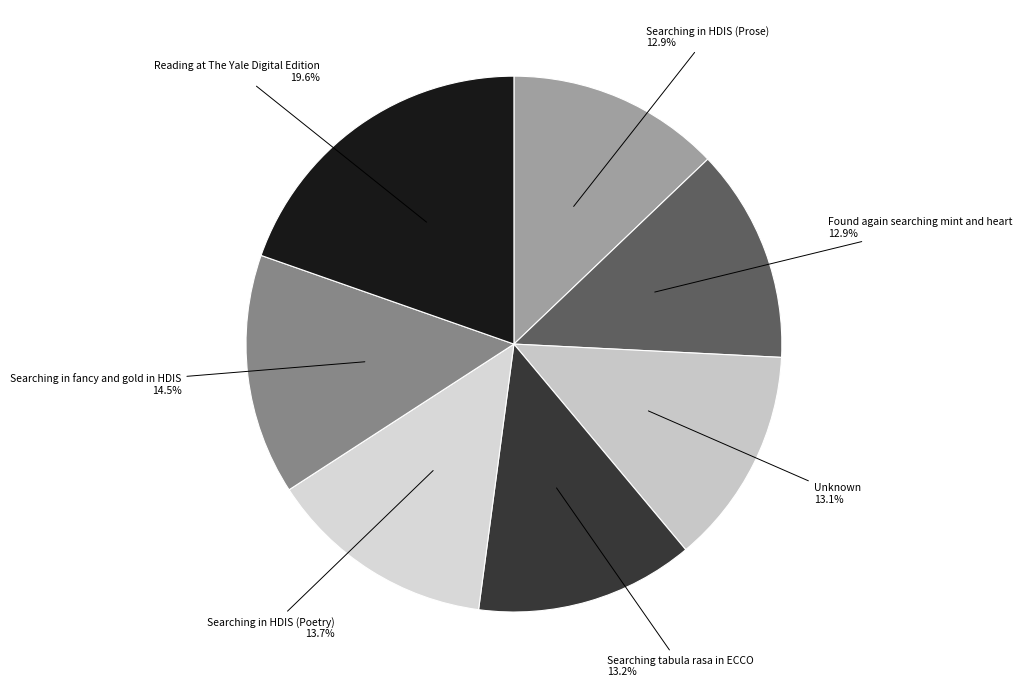

How many segments does this pie chart have?

7